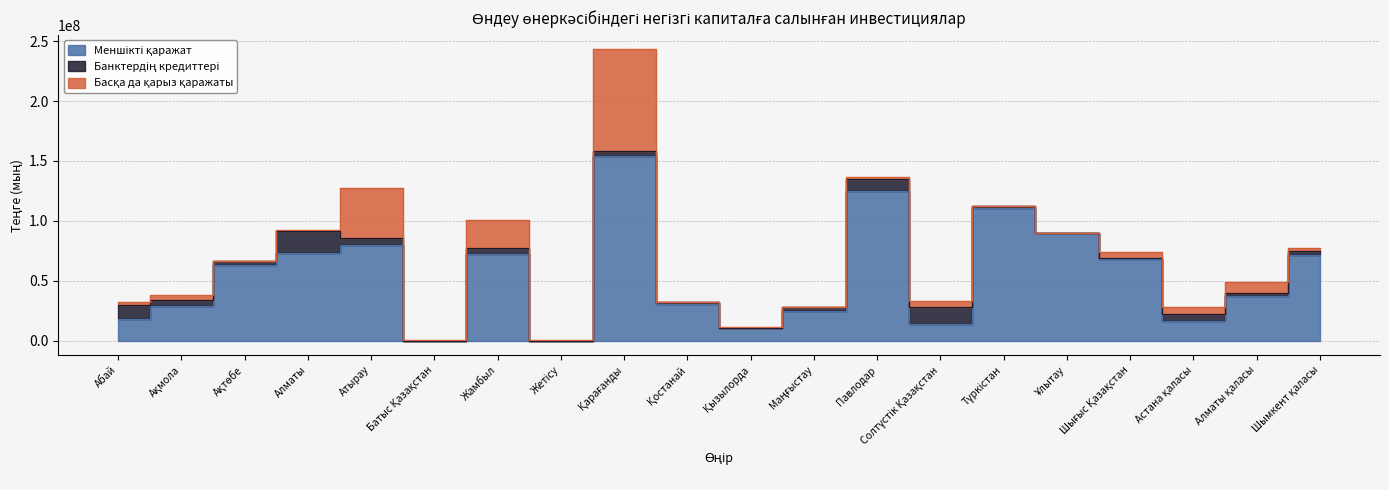

Which series has the largest total across all categories?

Меншікті қаражат